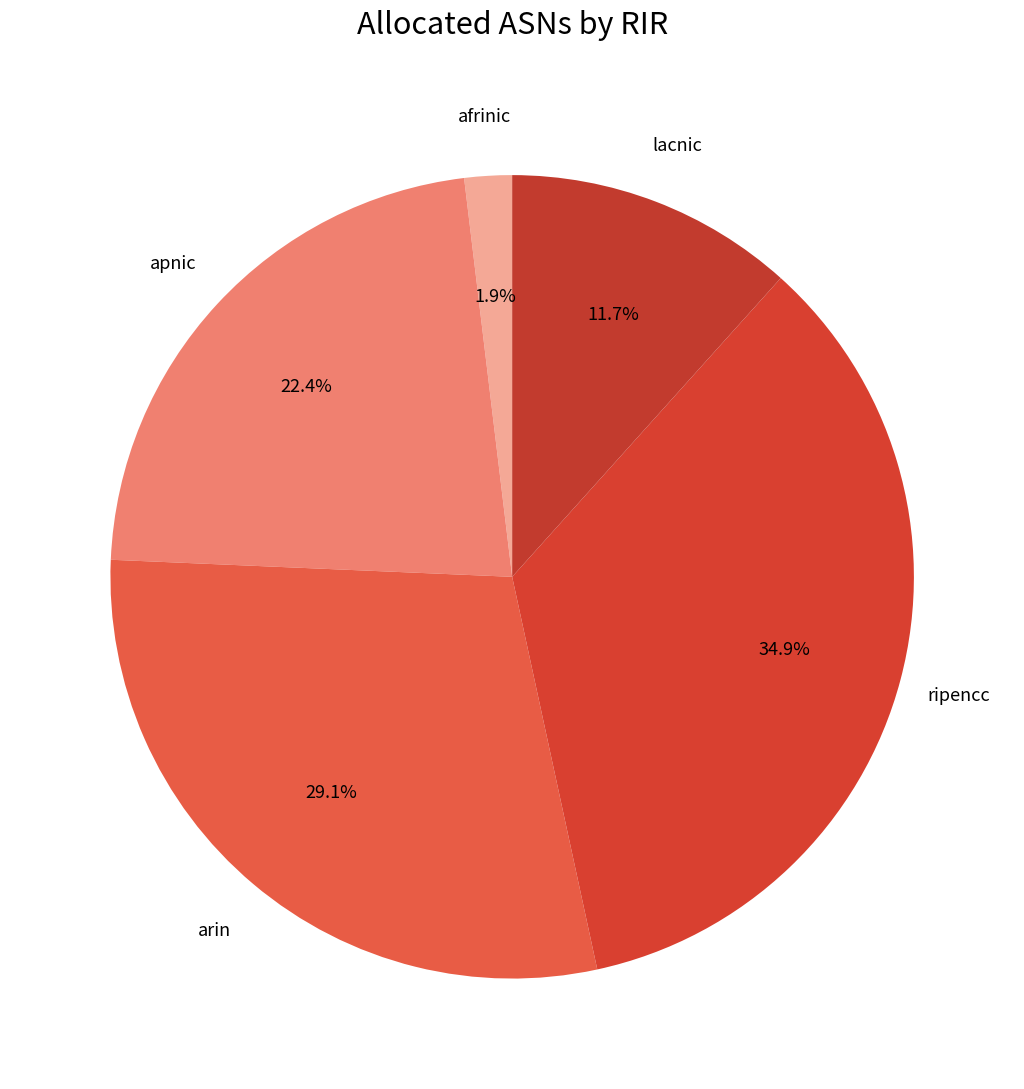

What percentage is the lacnic slice, to the nearest percent?

12%